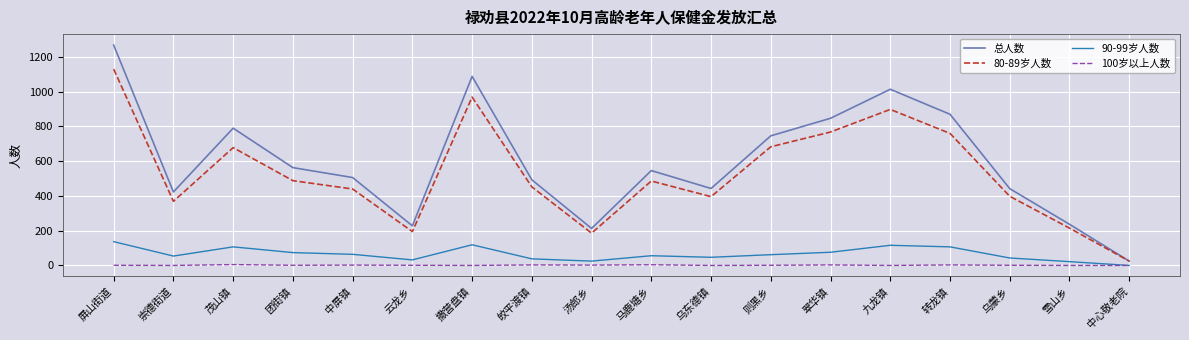

Between 汤郎乡 and 九龙镇, which series saw the biggest shift?

总人数